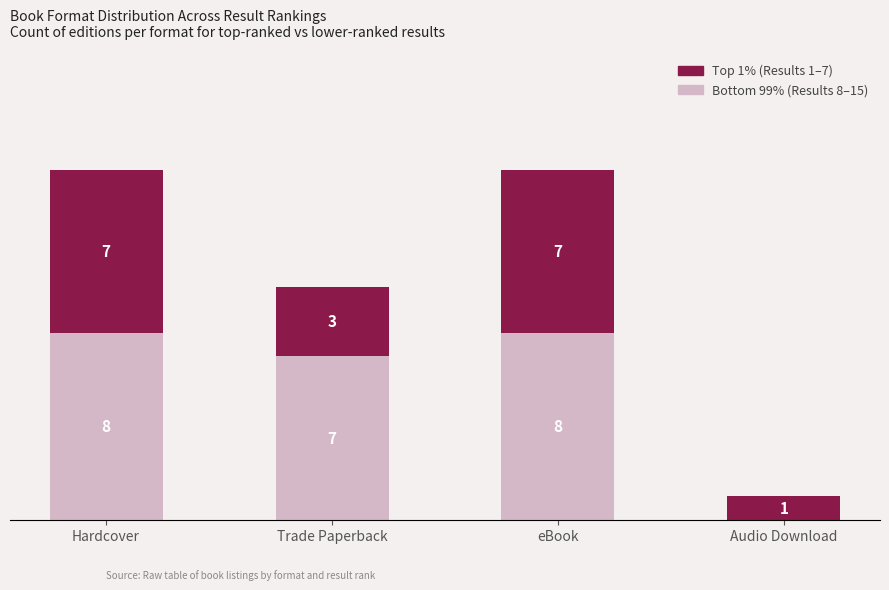

The Top 1% series shows 1 at Audio Download. True or false?

True